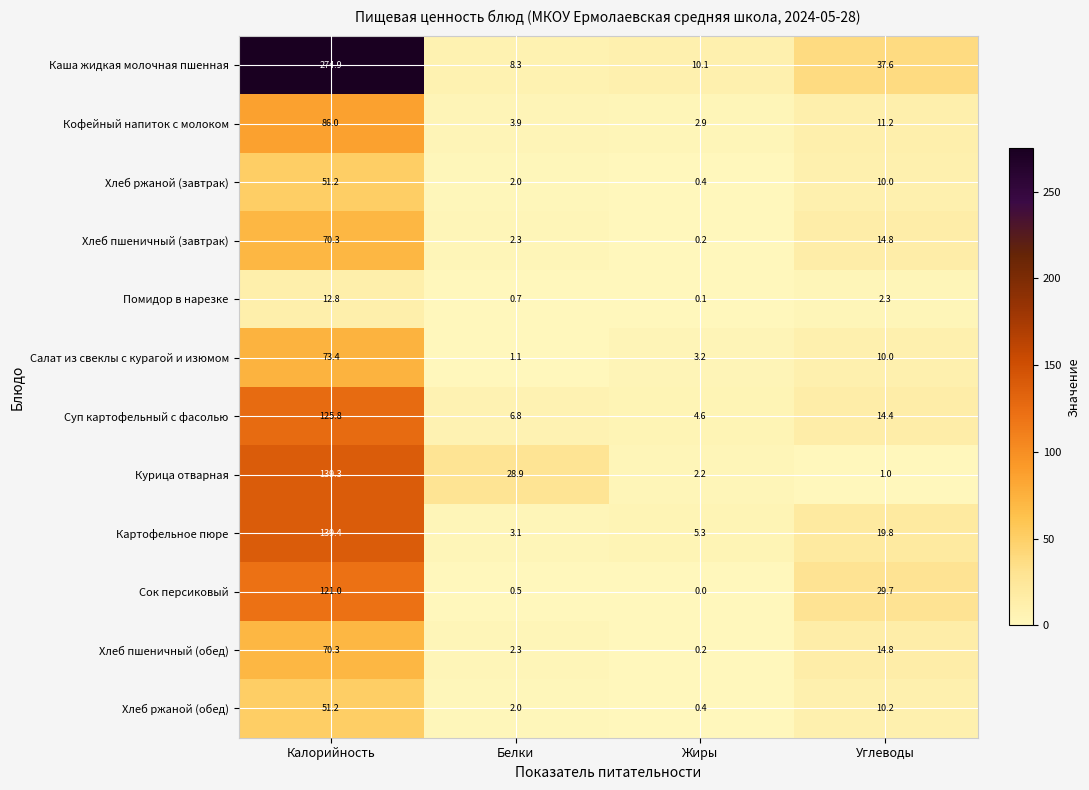

What is the difference between the highest and lowest values at Калорийность?

262.1